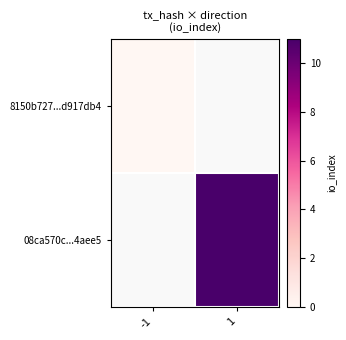

At which category does the chart reach its peak across all series?

1